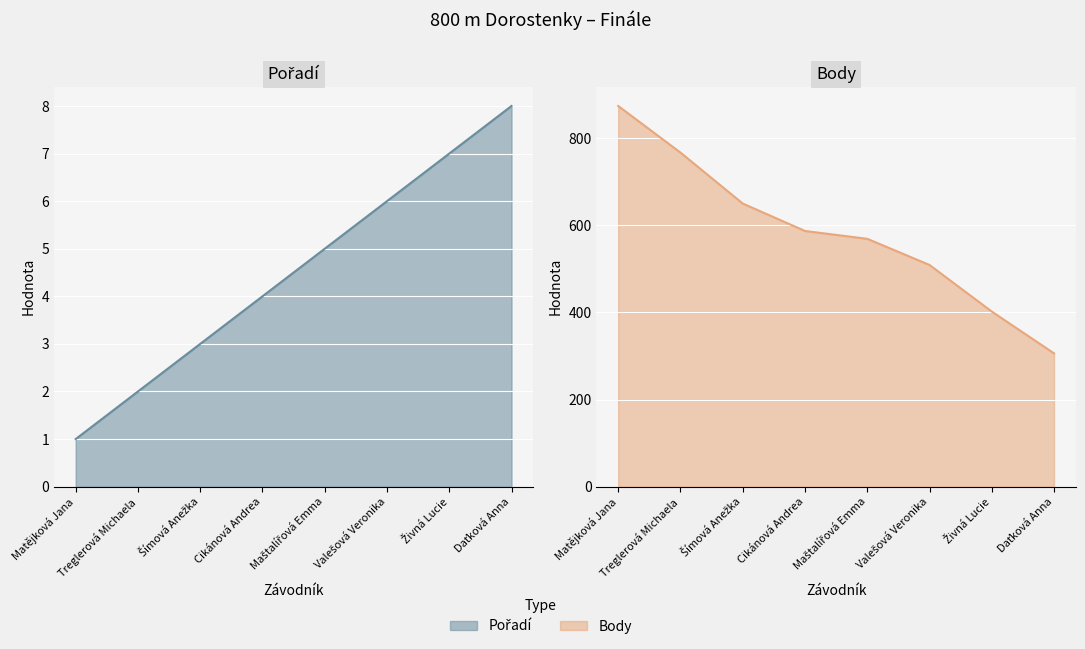

List the series in order of their peak value, lowest first.

Pořadí, Body